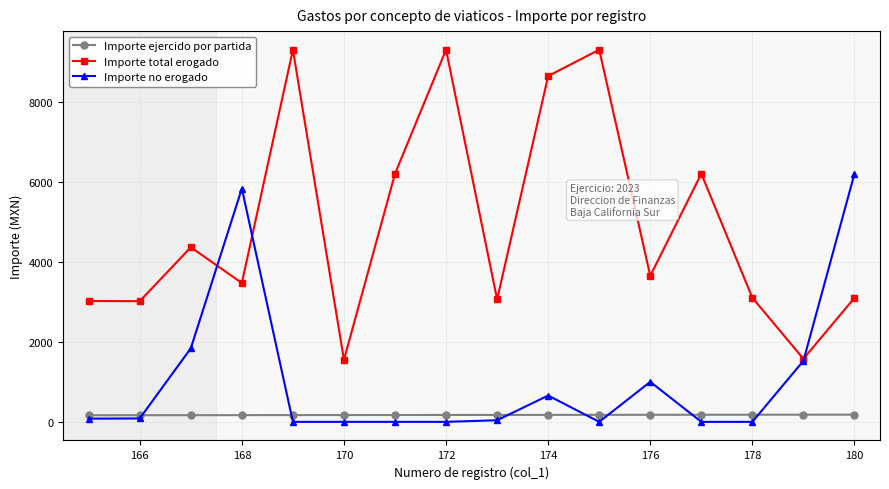

True or false: Importe no erogado has more than 0 interior local peaks.

True